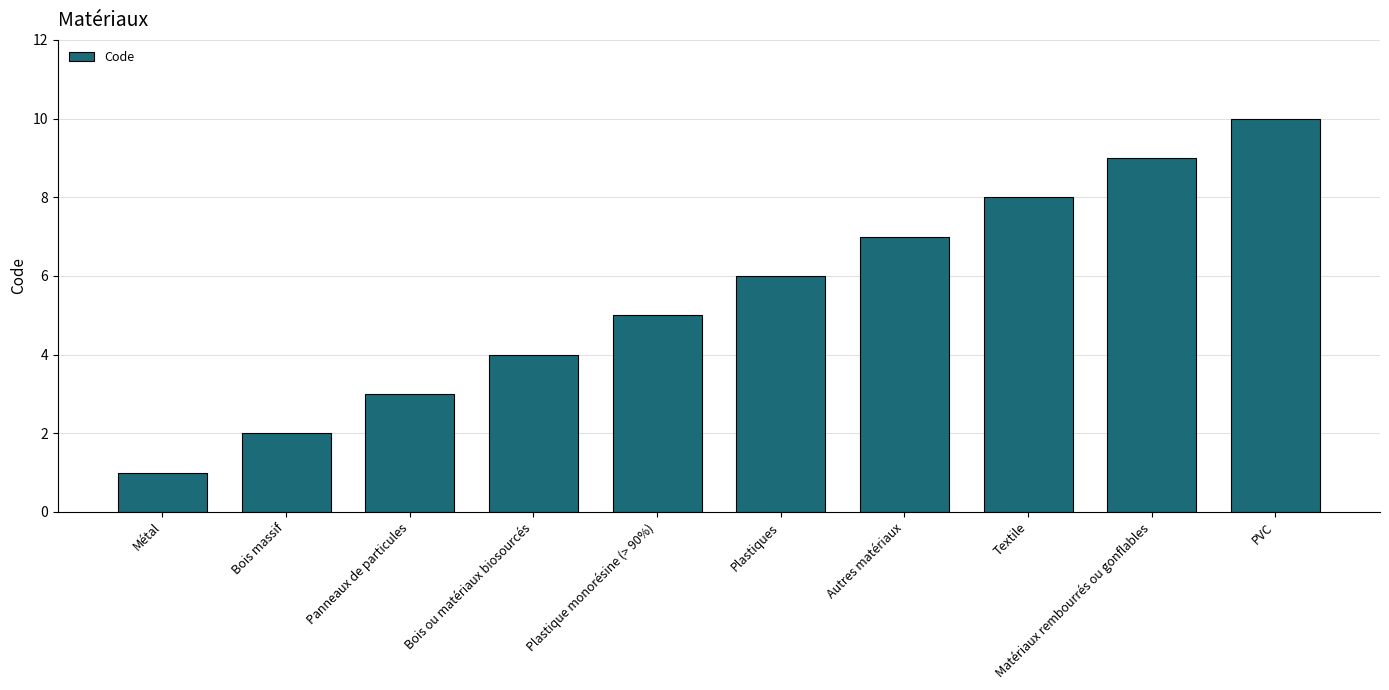

The value at PVC is 13. True or false?

False